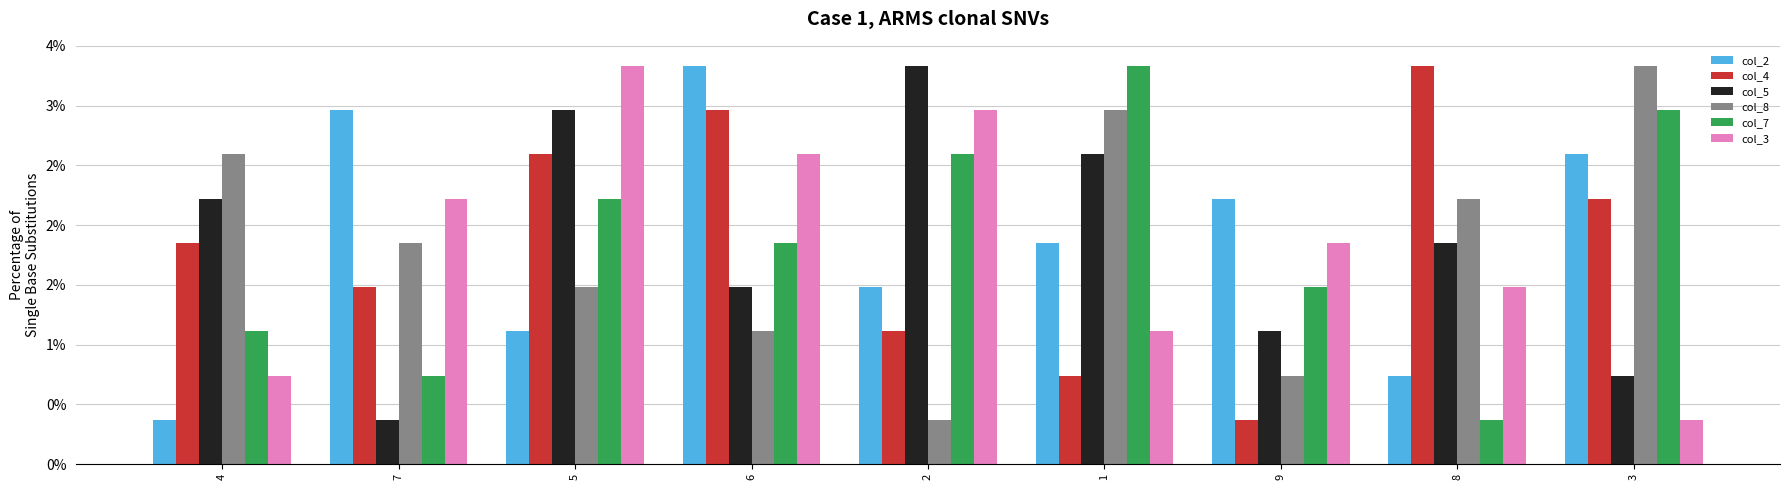

Where is col_3 nearest to the value 1?

1